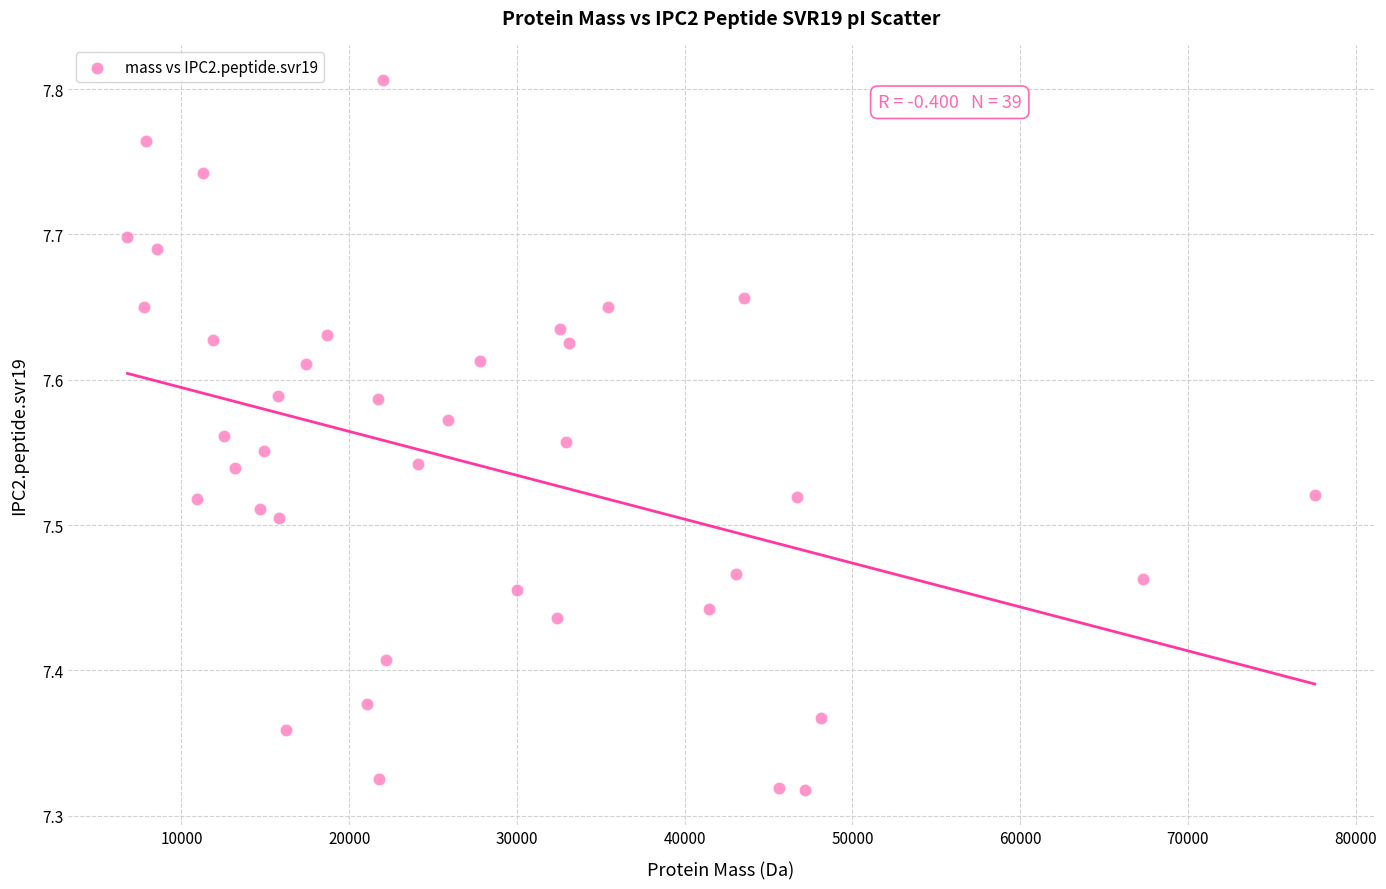

What is the range of X values (max minus min)?

70778.7